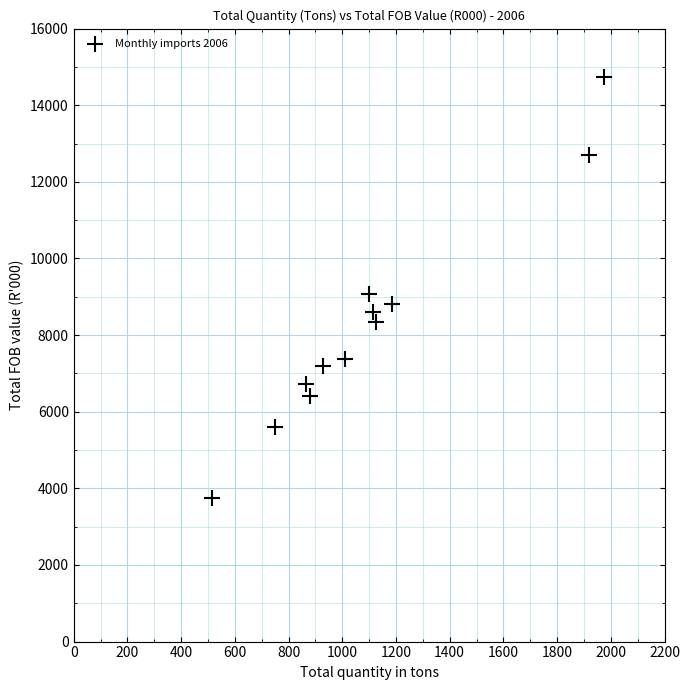

What Y value in the scatter plot is closest to 9241?

9071